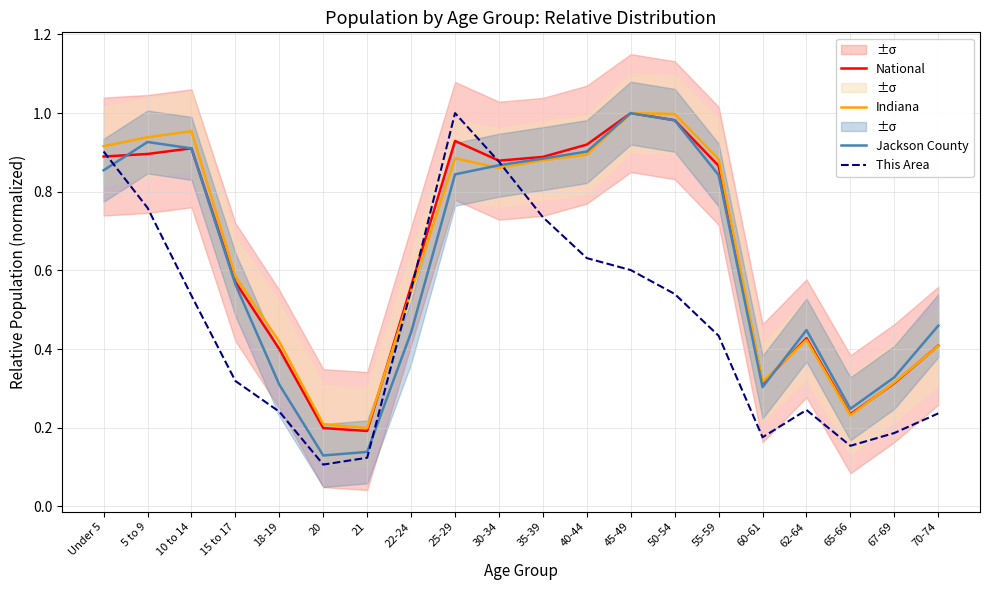

What is the label of the 12th point from the left?

40-44